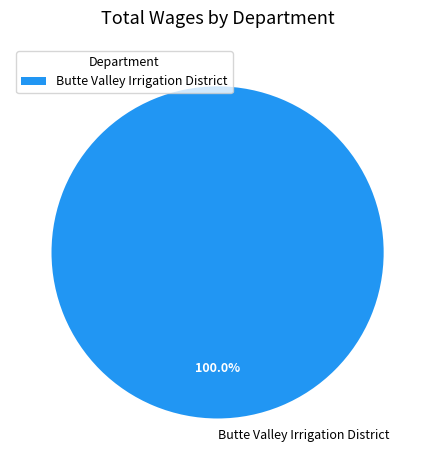

Rank the categories by value from lowest to highest.

Butte Valley Irrigation District